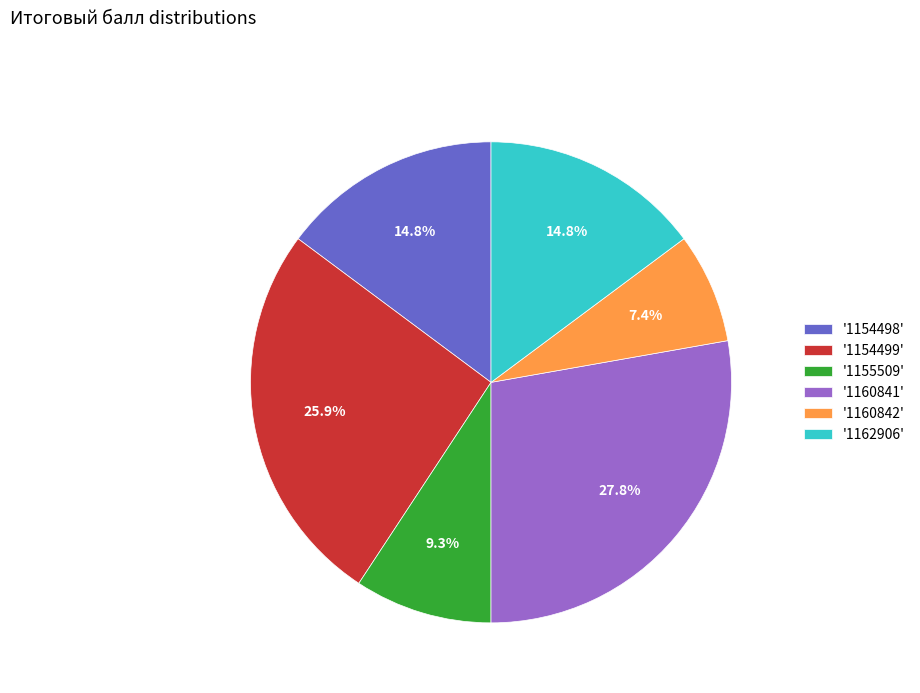

Does any single category account for the majority?

No